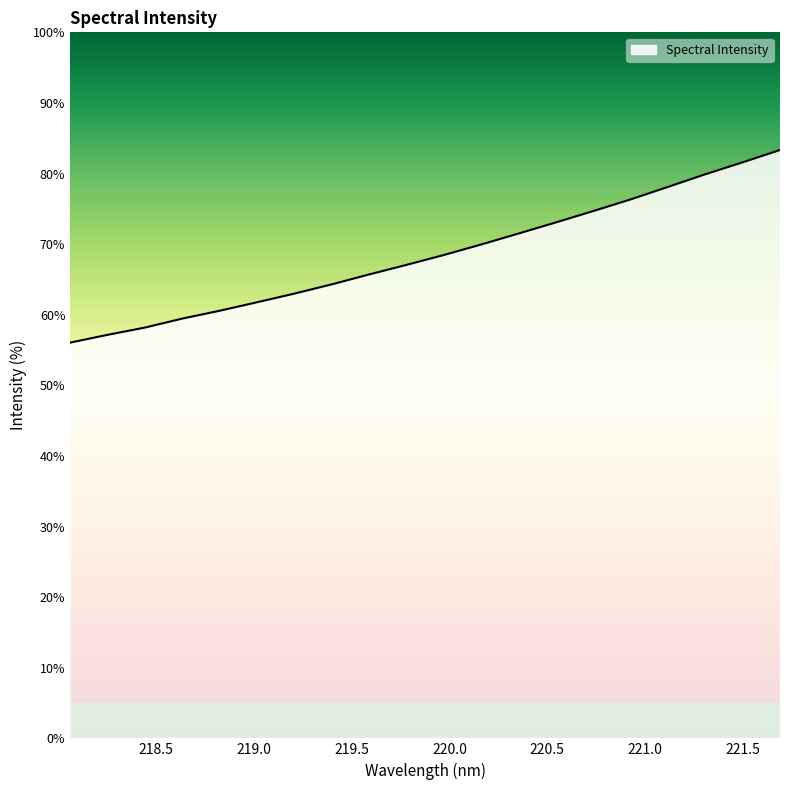

Reading left to right, extract all data points from this chart.

56.1	57.2	58.2	59.5	60.6	61.8	63.0	64.3	65.7	67.1	68.5	70.0	71.5	73.1	74.7	76.3	78.1	79.9	81.6	83.3